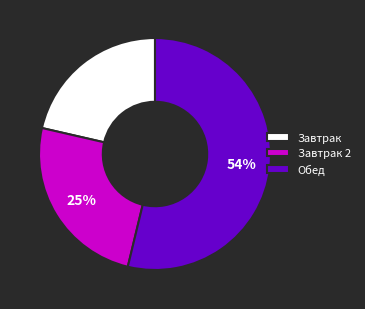

True or false: Завтрак 2 accounts for 25% of the total.

True